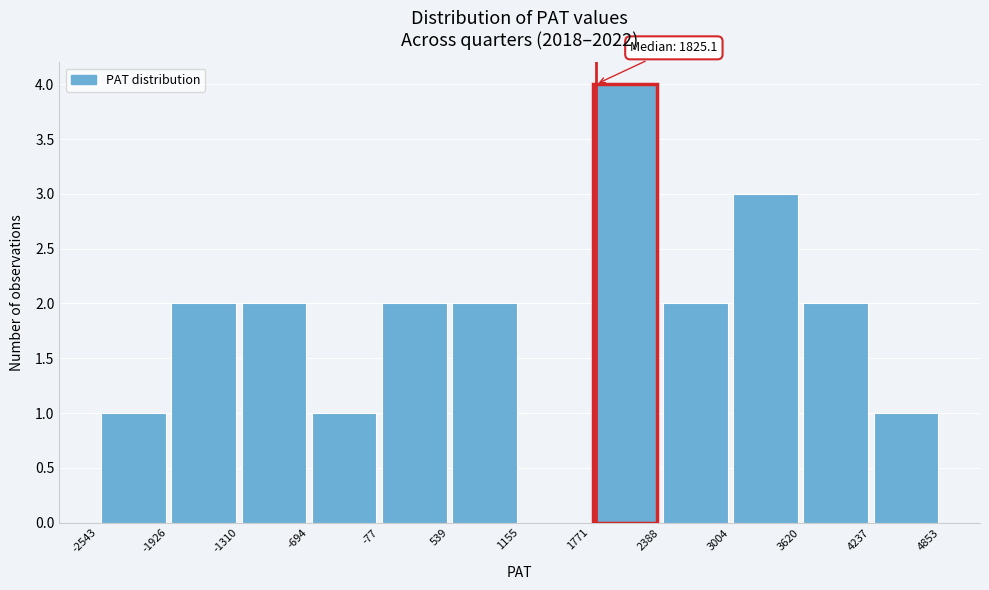

Over which range of the x-axis is the bar tallest?

1771 to 2388